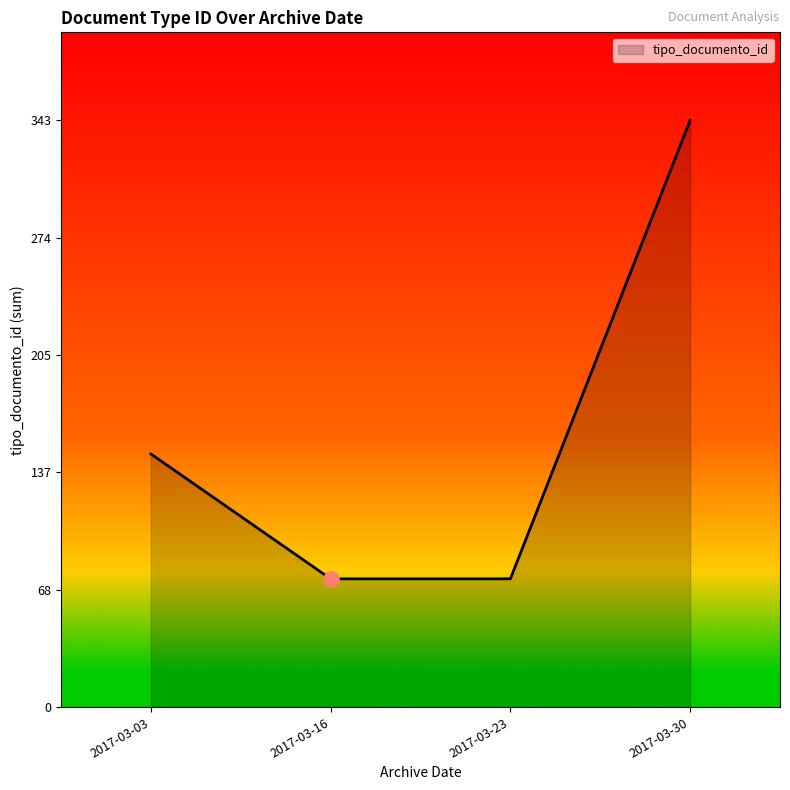

What is the ratio of the value at 2017-03-30 to the value at 2017-03-23?

4.6